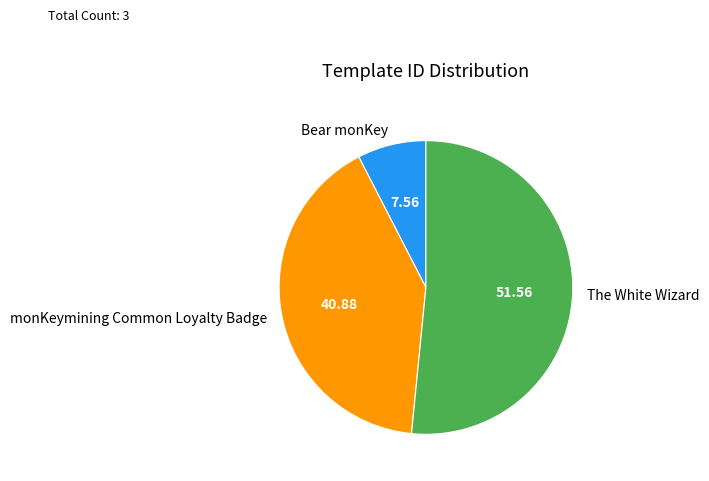

Combined, do Bear monKey and monKeymining Common Loyalty Badge account for over 50%?

No